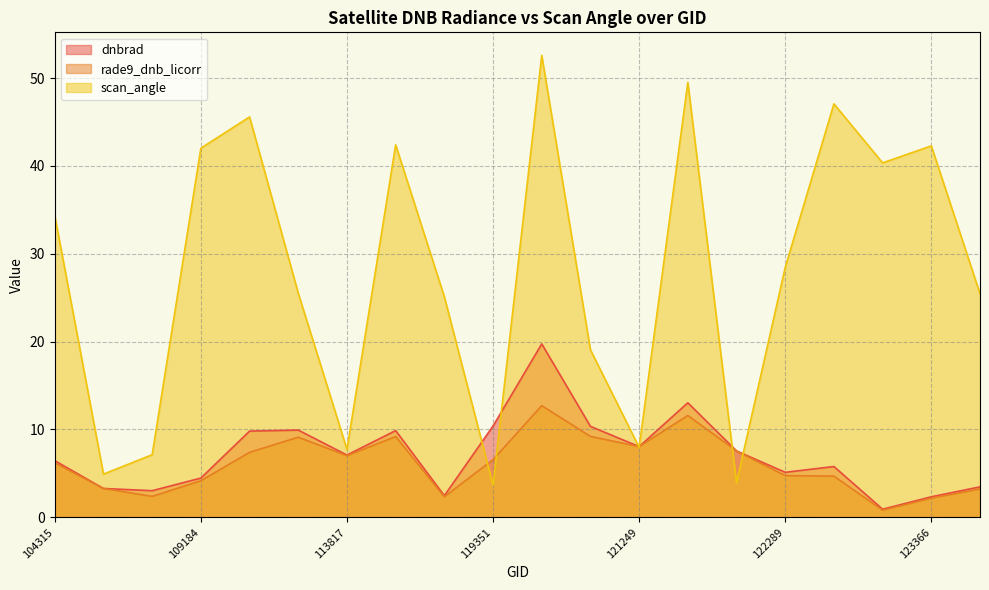

What is the value of the scan_angle point at the 1st from the left?

34.3